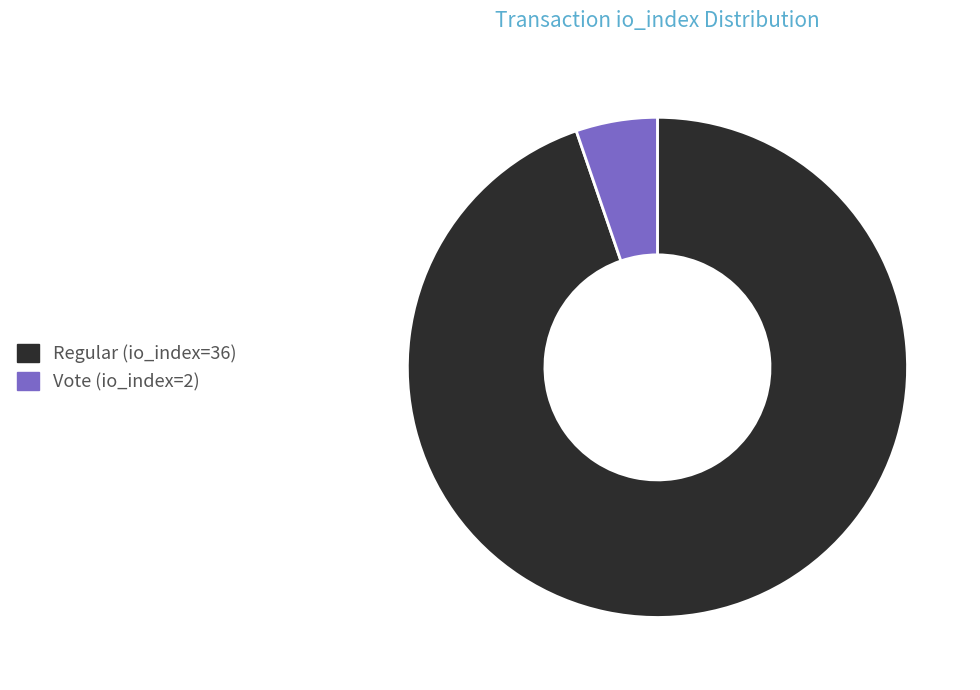

Which slice is the largest?

Regular (io_index=36)